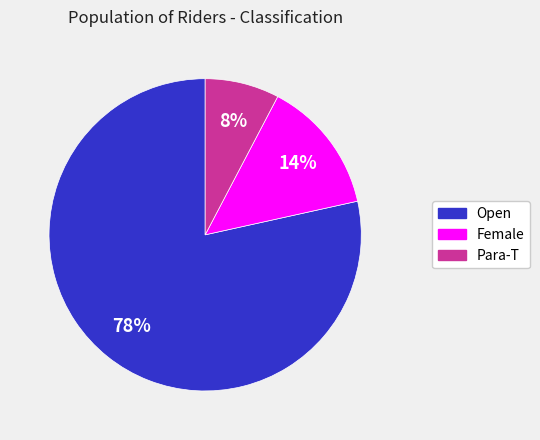

Between Open and Female, which is larger?

Open